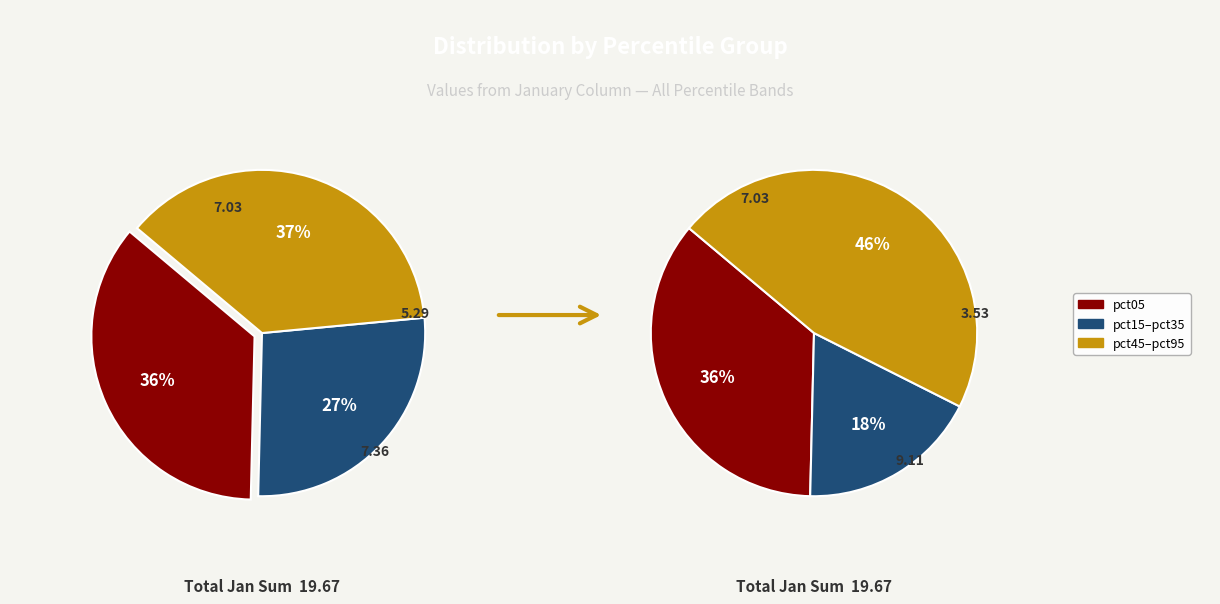

Does pct95 account for over 50% of the chart?

No